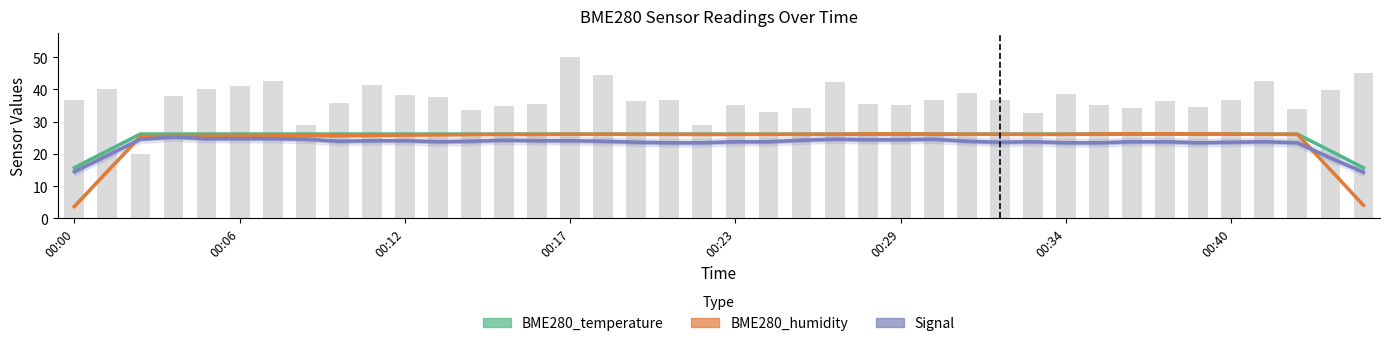

Which series has the widest spread of values?

BME280_humidity